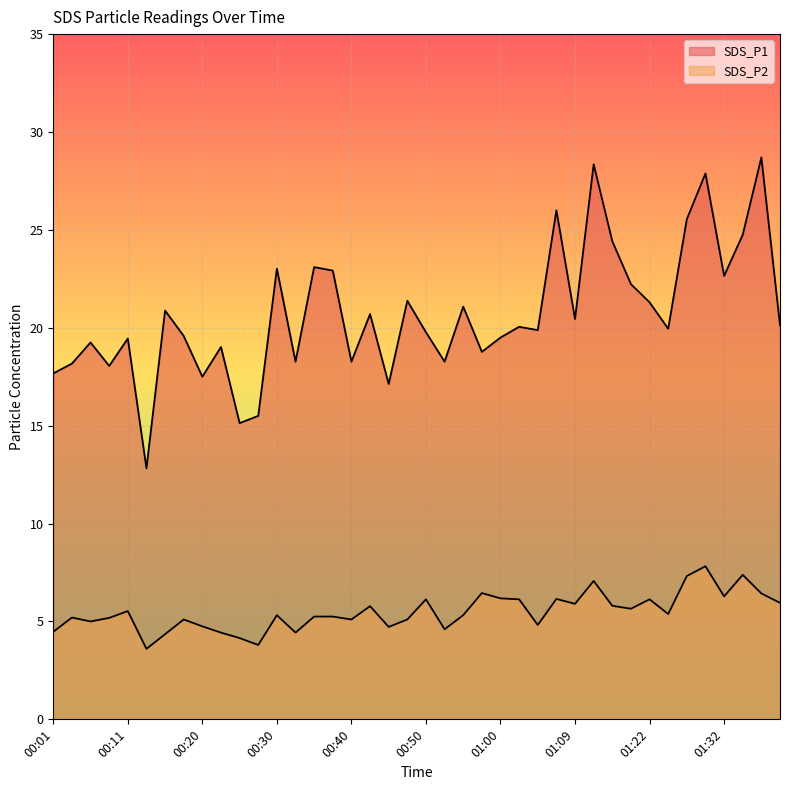

Which category has the highest value in the SDS_P1_line series?

38